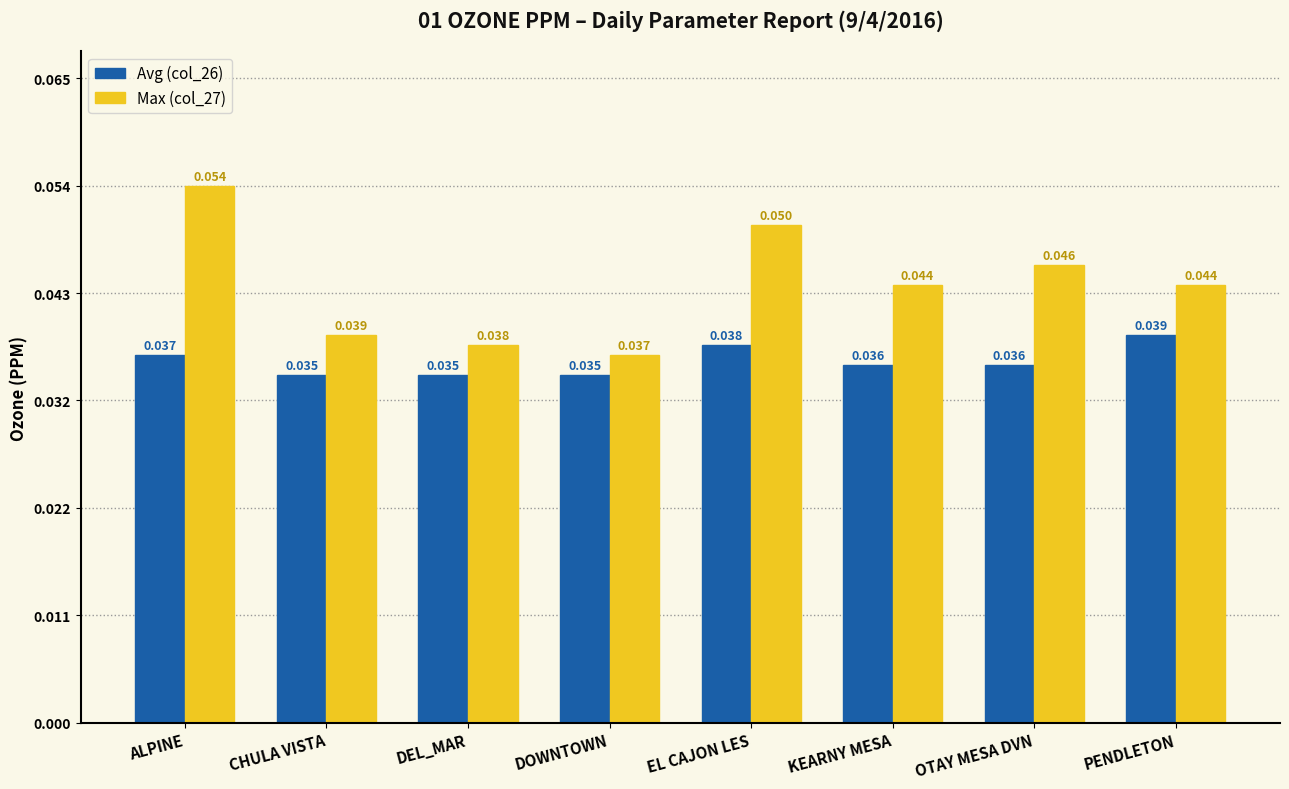

Where is Max (col_27) nearest to the value 0?

DOWNTOWN